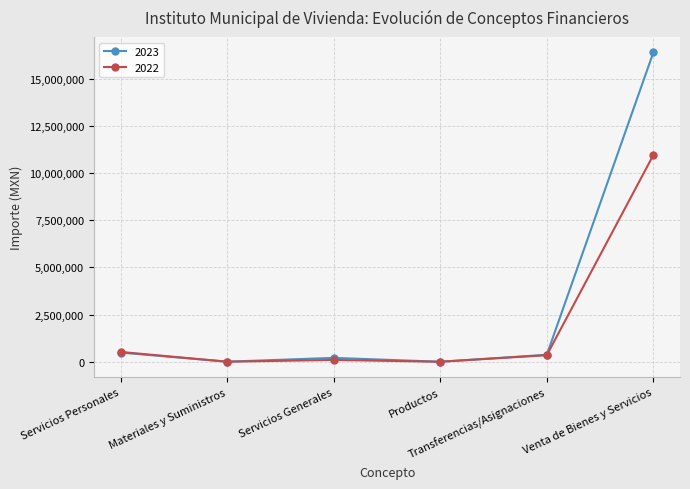

What position from the right is Productos?

3